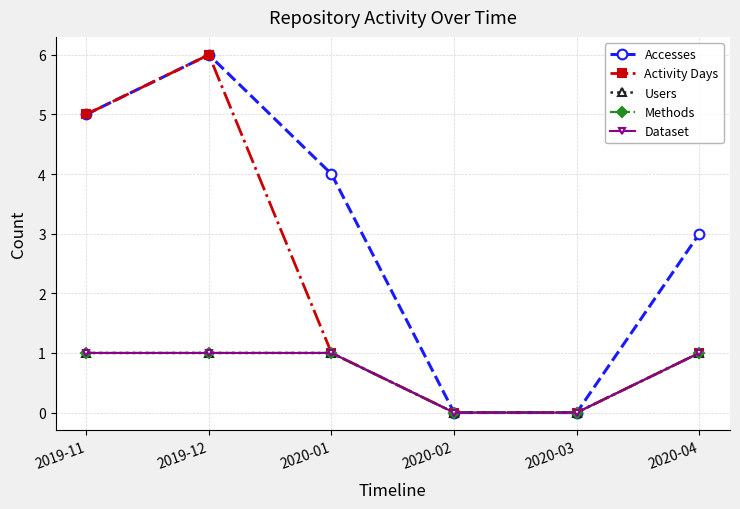

Reading left to right, transcribe all the data shown in this chart.

Accesses: 2019-11=5	2019-12=6	2020-01=4	2020-02=0	2020-03=0	2020-04=3
Activity Days: 2019-11=5	2019-12=6	2020-01=1	2020-02=0	2020-03=0	2020-04=1
Users: 2019-11=1	2019-12=1	2020-01=1	2020-02=0	2020-03=0	2020-04=1
Methods: 2019-11=1	2019-12=1	2020-01=1	2020-02=0	2020-03=0	2020-04=1
Dataset: 2019-11=1	2019-12=1	2020-01=1	2020-02=0	2020-03=0	2020-04=1